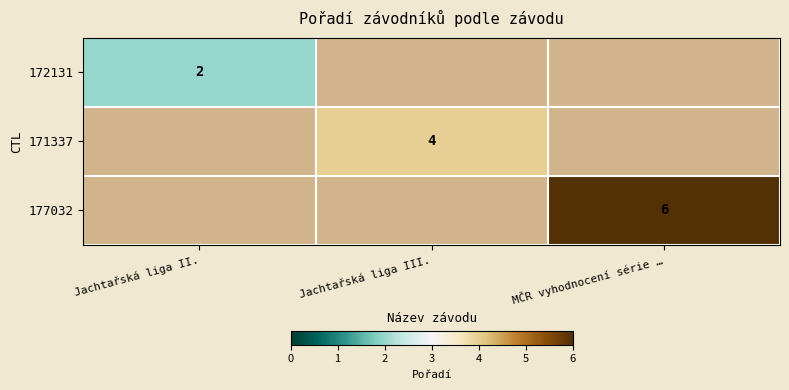

The value of 177032 at MČR vyhodnocení série … is 6. True or false?

True